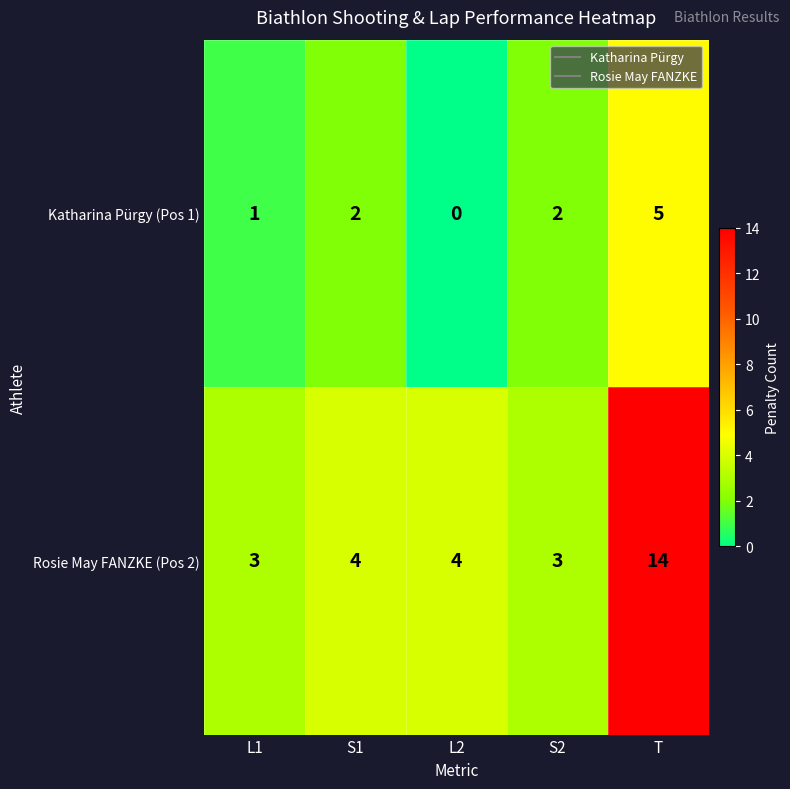

How many Katharina Pürgy (Pos 1) values are between 1 and 2?

3